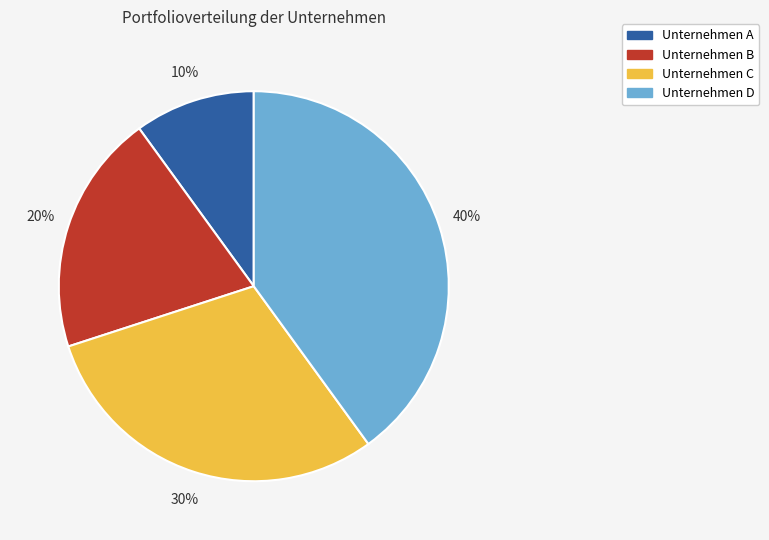

What percentage is the Unternehmen B slice, to the nearest percent?

20%